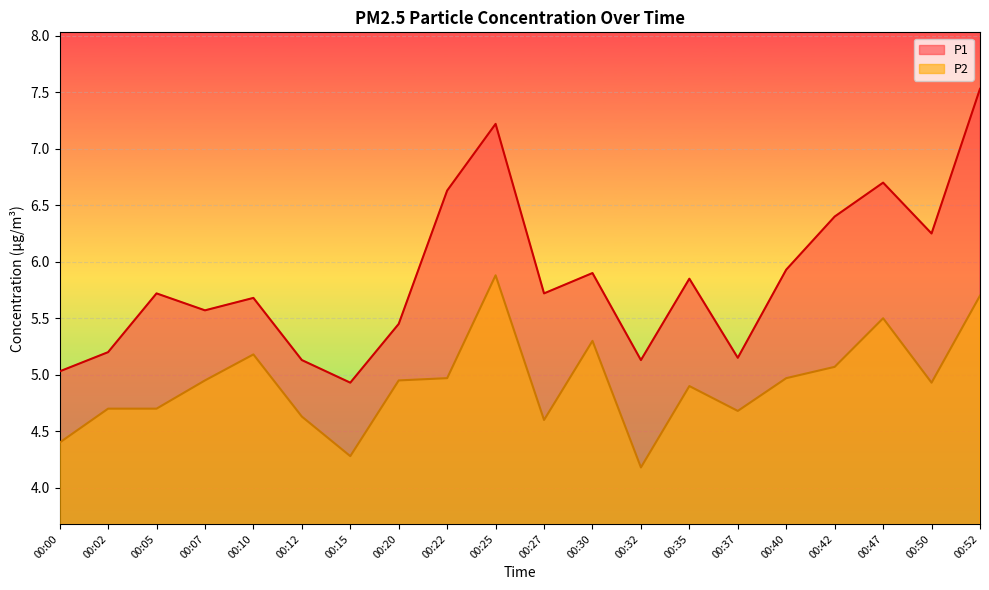

True or false: P2 and P1 intersect in this chart.

False